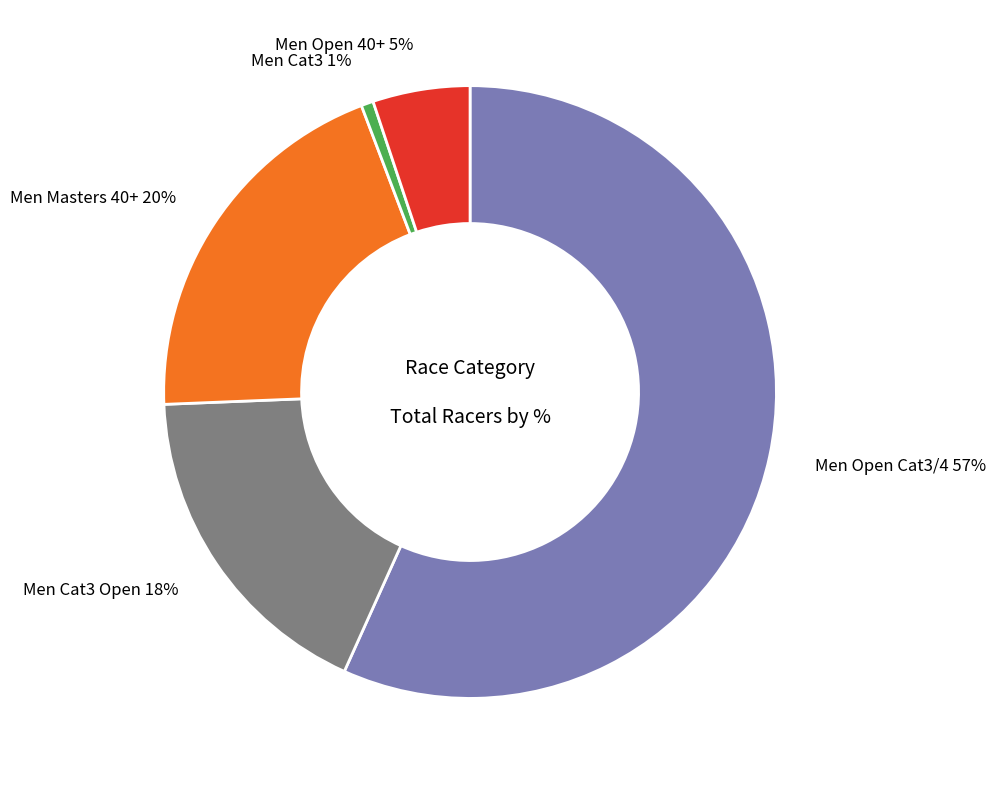

What is the ratio of the value at Men Cat3 Open 18% to the value at Men Open Cat3/4 57%?

0.3